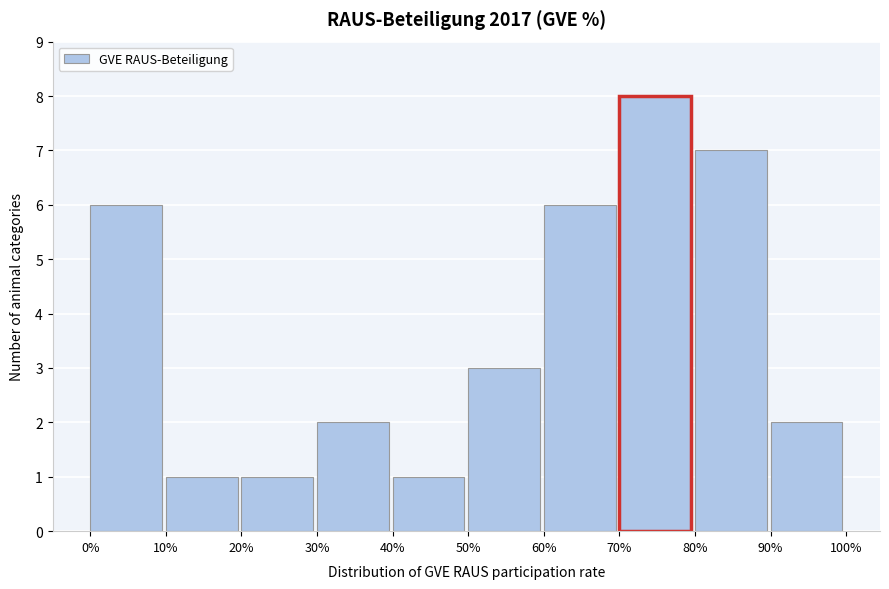

Reading left to right, what are all the values shown in this chart?

0%=6	10%=1	20%=1	30%=2	40%=1	50%=3	60%=6	70%=8	80%=7	90%=2